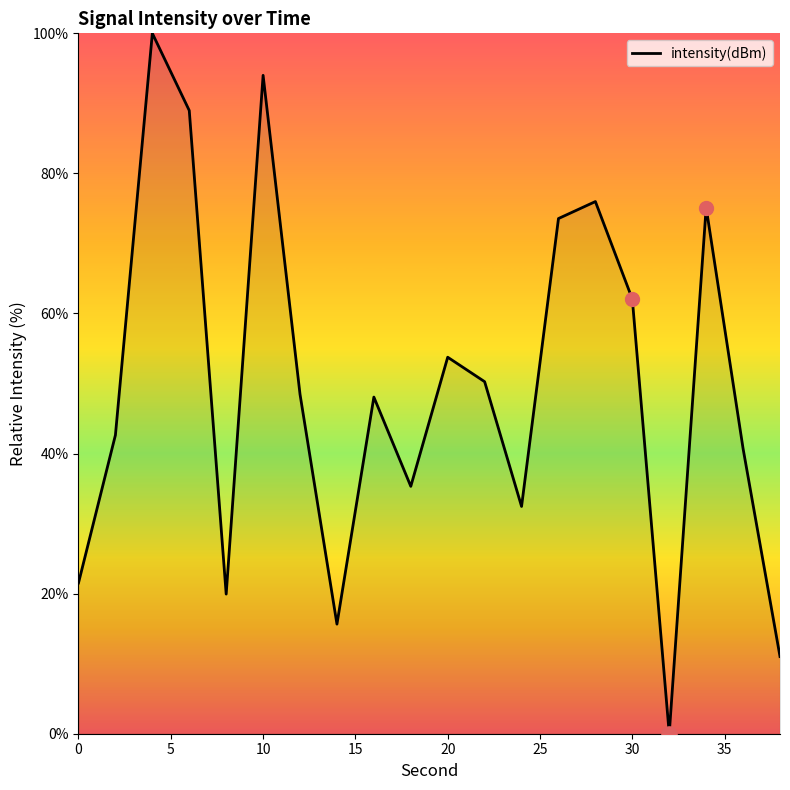

What is the greatest value displayed?

100.0